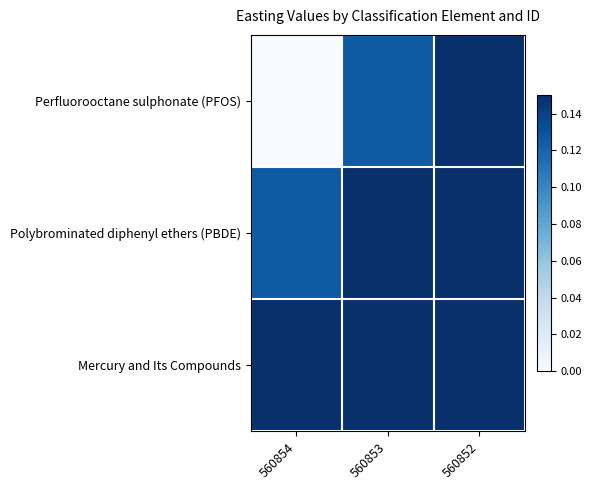

Between 560854 and 560853, which is larger?

560853